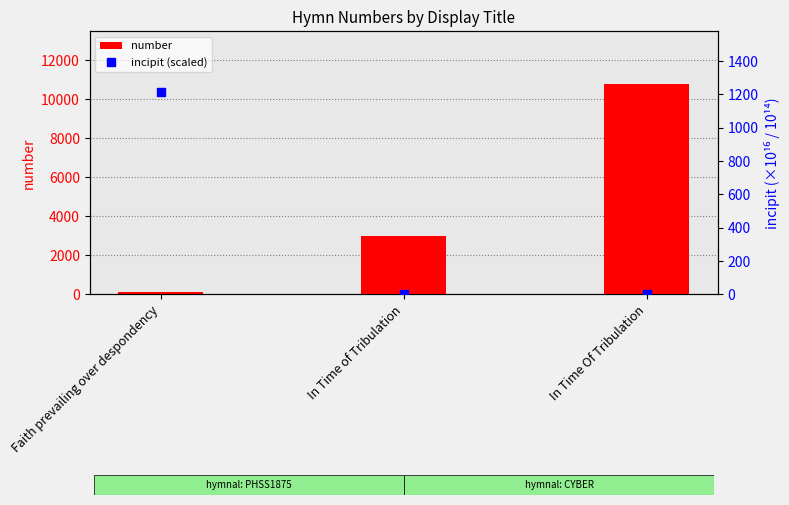

List the series in order of their overall mean, lowest first.

incipit (scaled), number